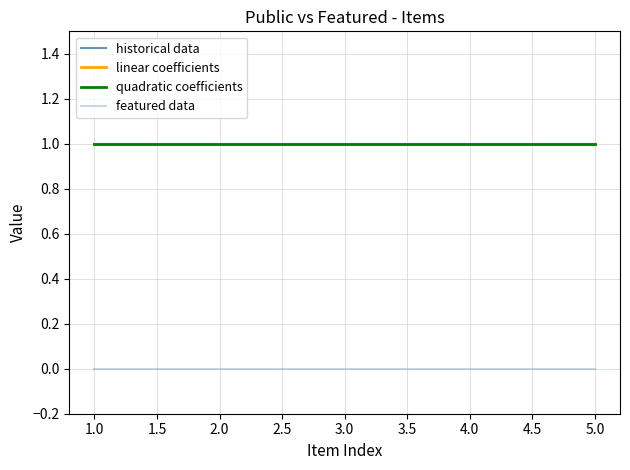

The public series shows 1 at PAT_16M_022_361. True or false?

False